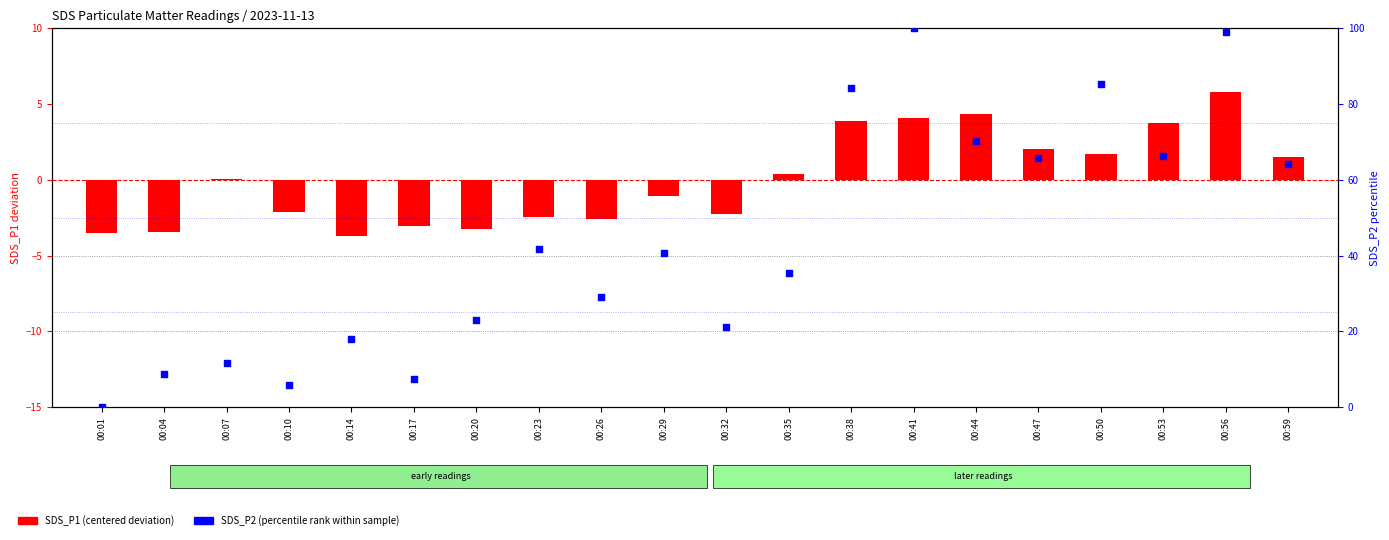

At how many categories does at least one series exceed 23?

12